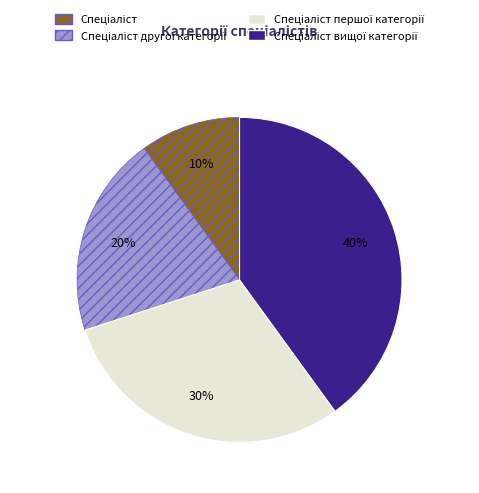

Count the number of slices in the pie.

4